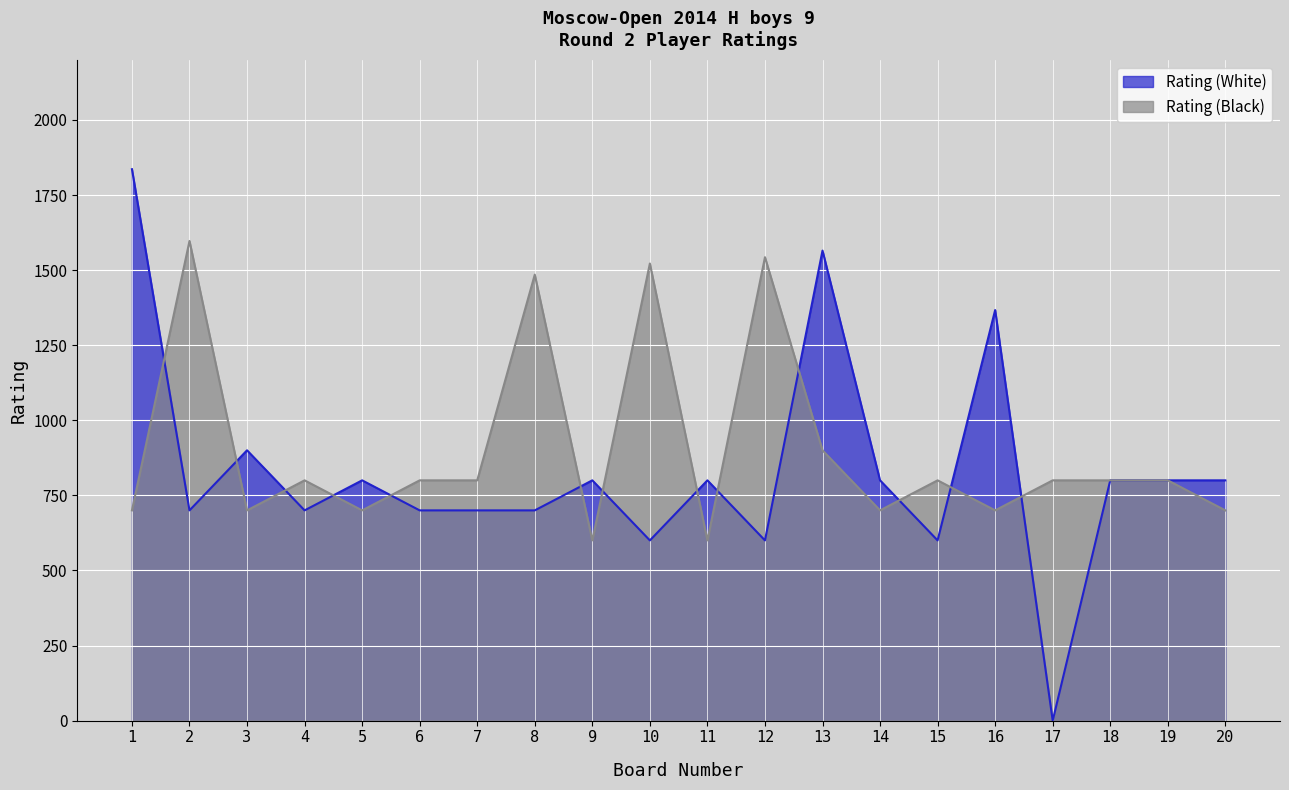

At which label is Rating (White) closest to 918?

3